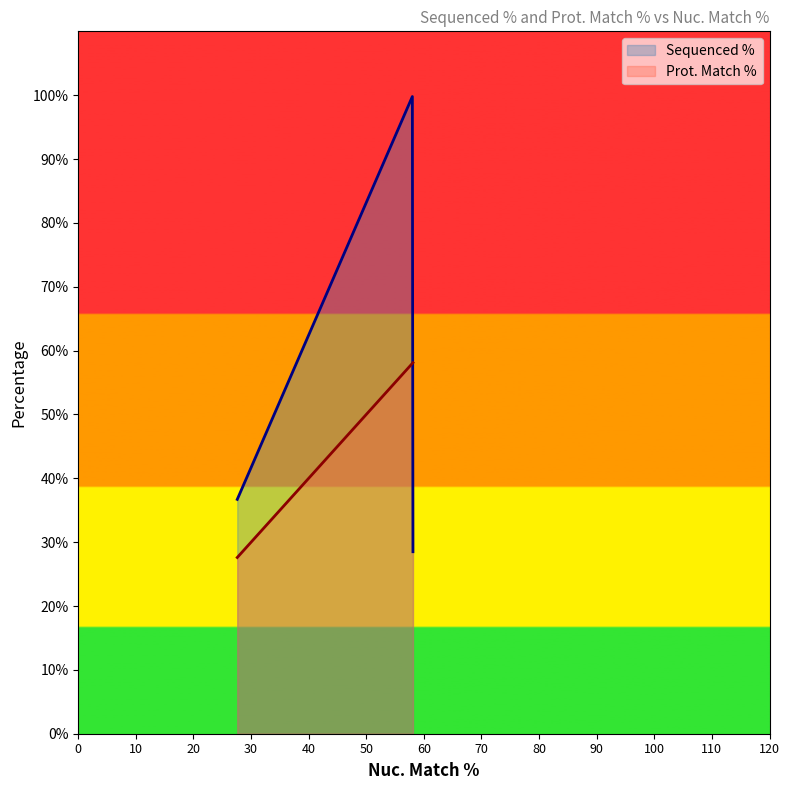

What is the value of the Prot. Match % point at the 2nd from the left?

58.1